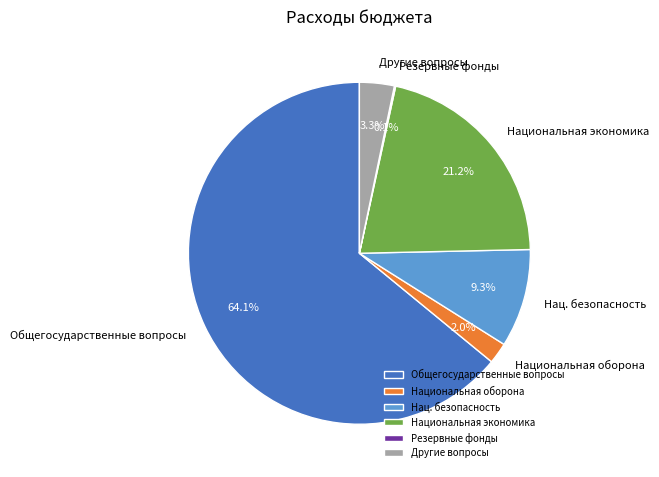

How much of the chart is everything except Общегосударственные вопросы?

35.9%